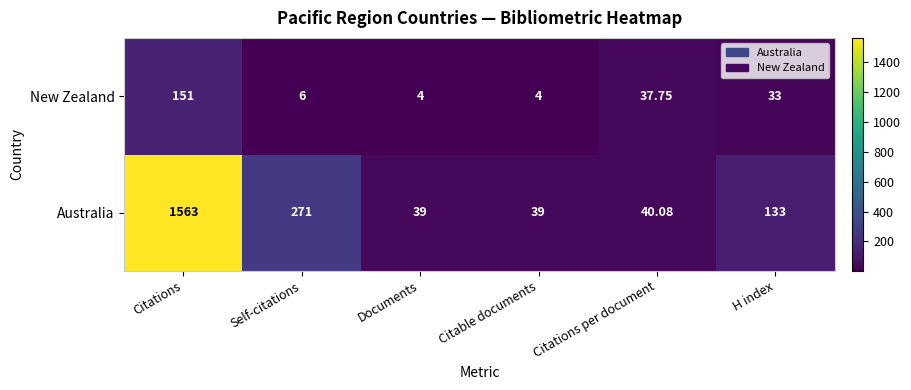

Which series has the largest range (max minus min)?

Australia